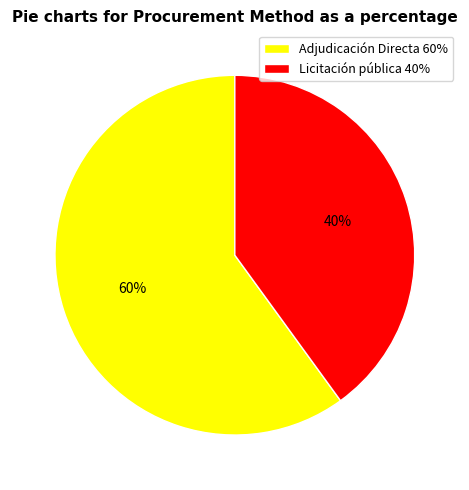

To the nearest percent, what is the difference between the largest and smallest slice percentages?

20%